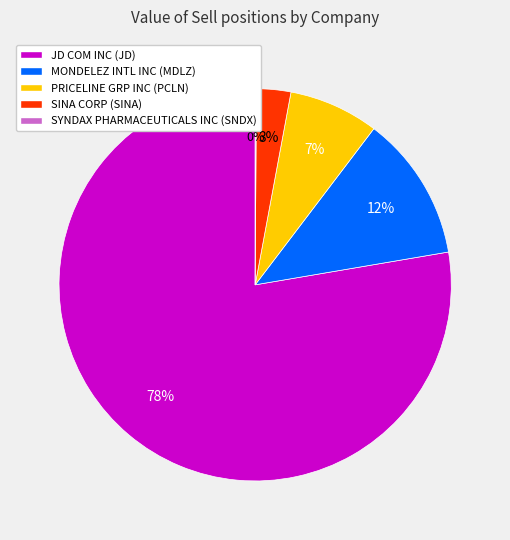

Which has a higher value, MONDELEZ INTL INC (MDLZ) or SINA CORP (SINA)?

MONDELEZ INTL INC (MDLZ)